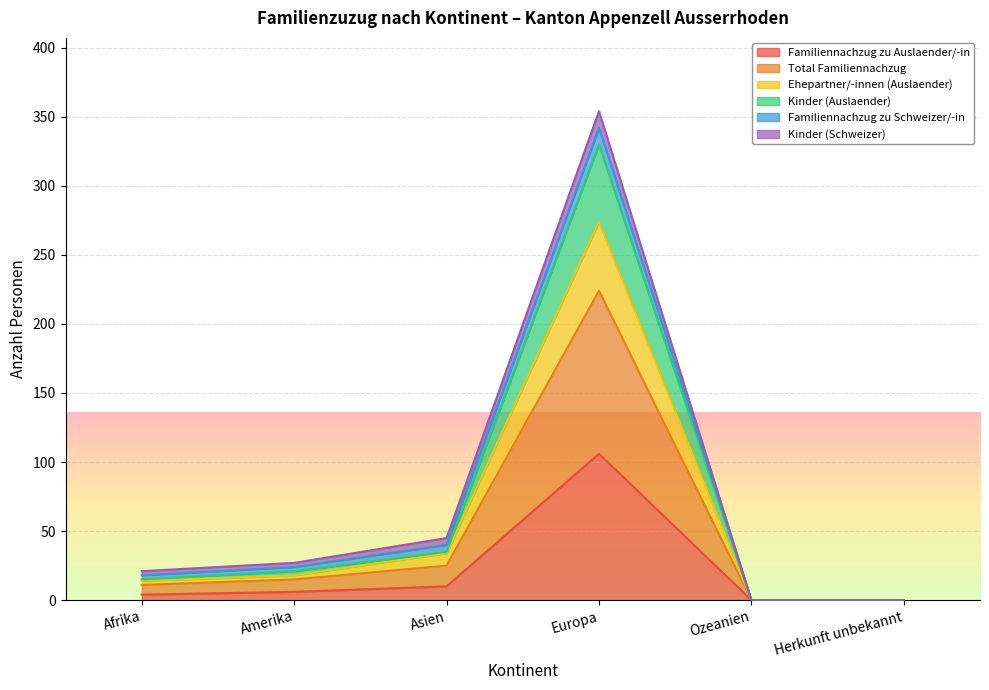

Which series has the widest spread of values?

Total Familiennachzug